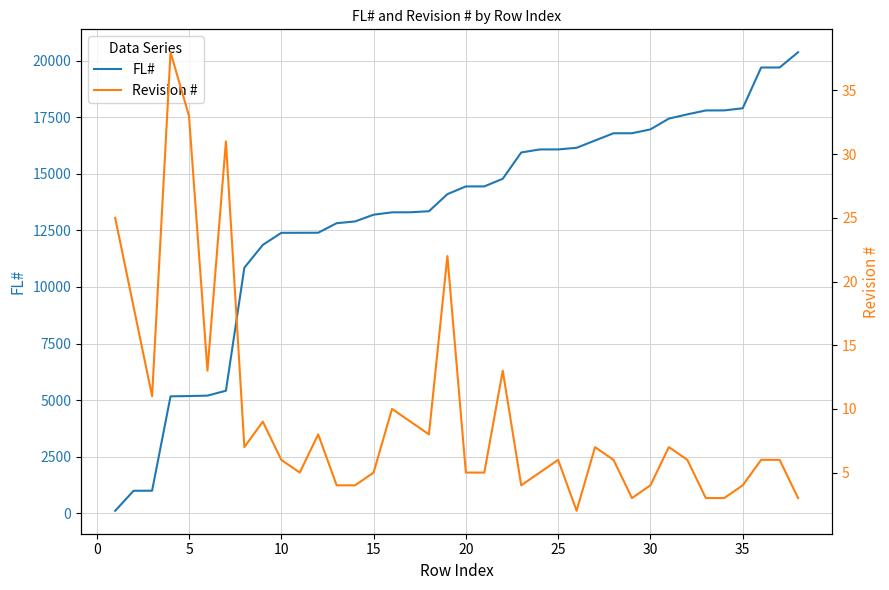

What is the maximum value for FL#?

20376